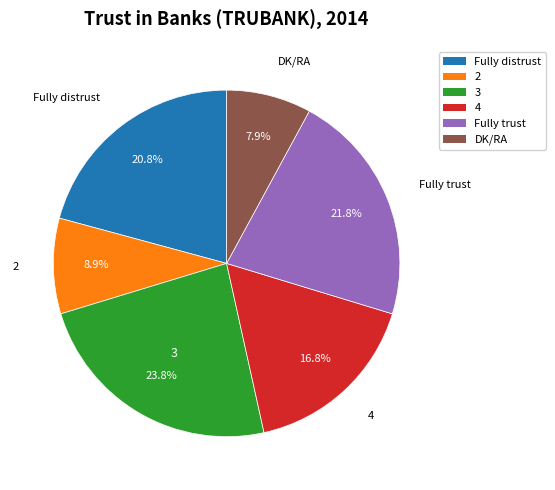

To the nearest percent, what portion does DK/RA represent?

8%